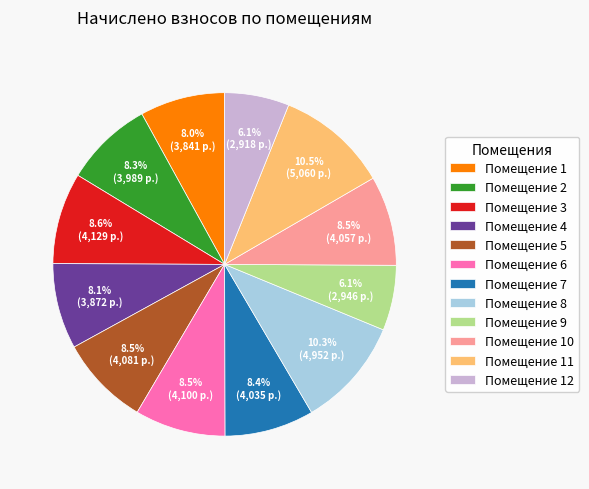

Does any single category account for the majority?

No